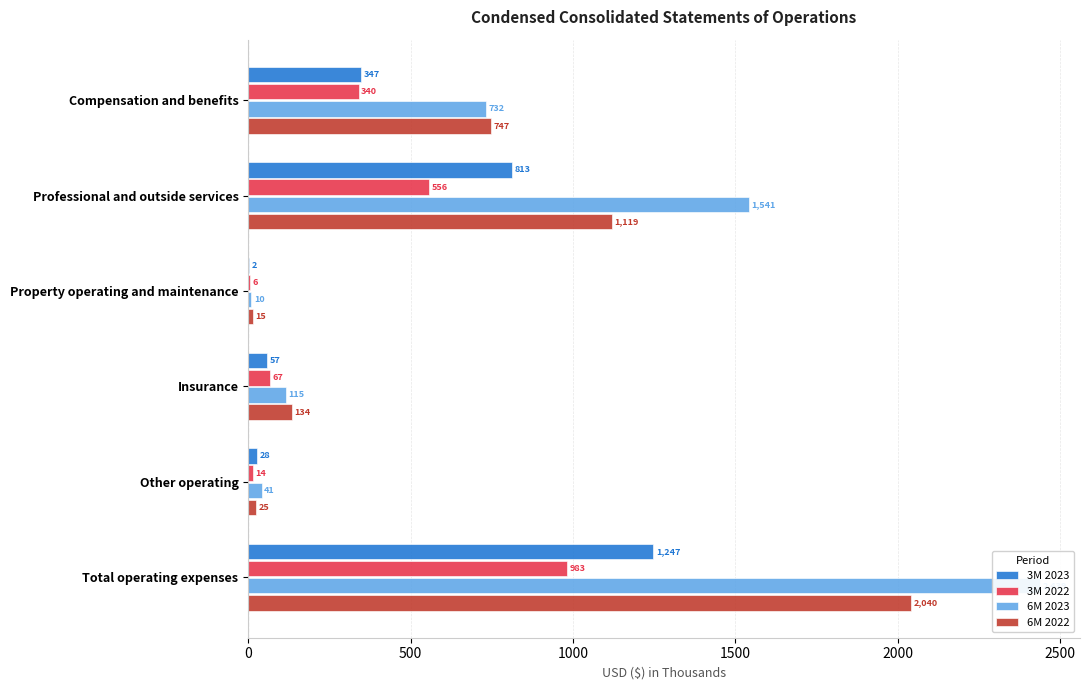

What is the value of the 3M 2023 bar at the 1st from the left?

347